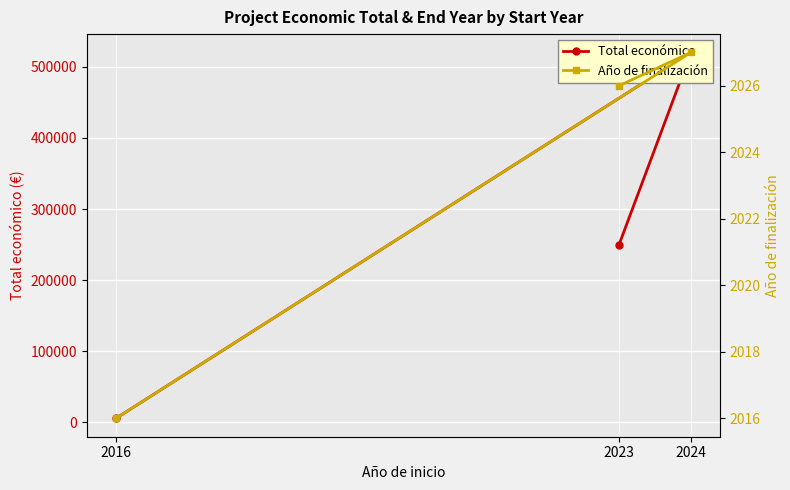

Reading left to right, list all the values displayed in this chart.

Total económico: 2023=250000	2024=520062	2016=5700
Año de finalización: 2023=2026	2024=2027	2016=2016